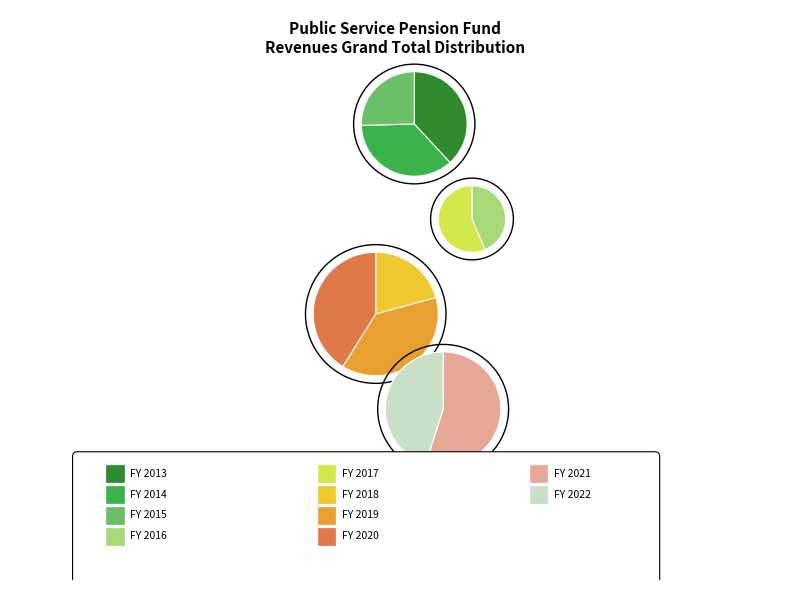

True or false: FY 2014 accounts for 2% of the total.

False